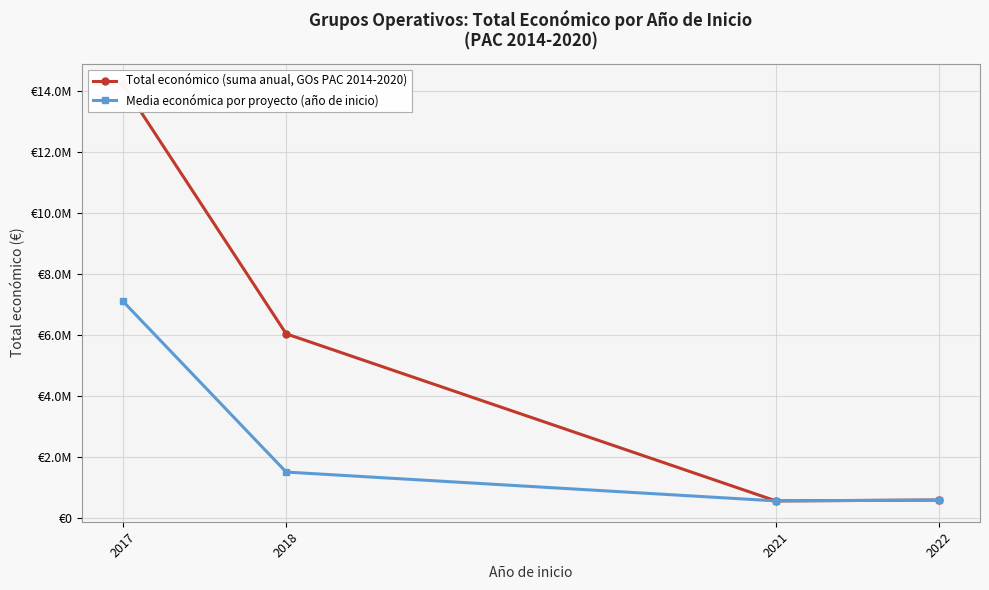

True or false: Media económica por proyecto (año de inicio) and Total económico (suma anual, GOs PAC 2014-2020) cross at least once.

False